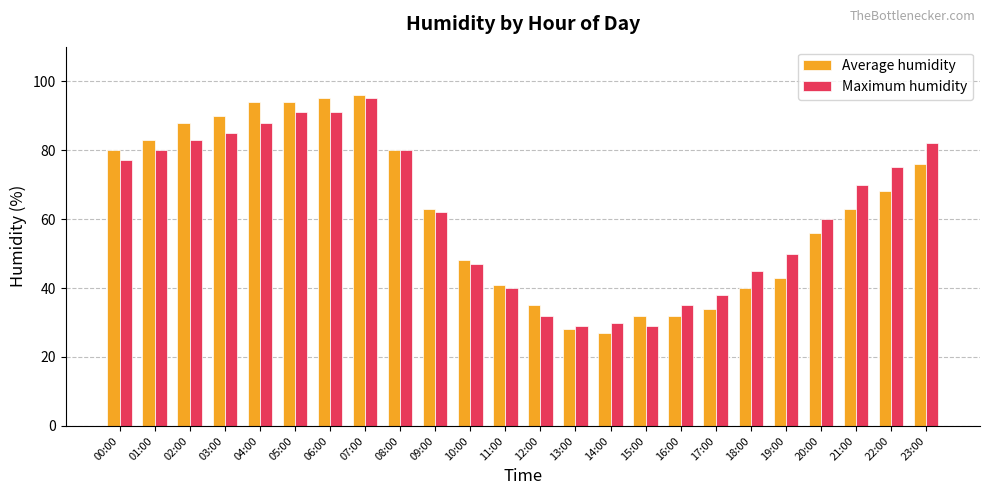

Reading left to right, transcribe all the data shown in this chart.

Average humidity: 00:00=80	01:00=83	02:00=88	03:00=90	04:00=94	05:00=94	06:00=95	07:00=96	08:00=80	09:00=63	10:00=48	11:00=41	12:00=35	13:00=28	14:00=27	15:00=32	16:00=32	17:00=34	18:00=40	19:00=43	20:00=56	21:00=63	22:00=68	23:00=76
Maximum humidity: 00:00=77	01:00=80	02:00=83	03:00=85	04:00=88	05:00=91	06:00=91	07:00=95	08:00=80	09:00=62	10:00=47	11:00=40	12:00=32	13:00=29	14:00=30	15:00=29	16:00=35	17:00=38	18:00=45	19:00=50	20:00=60	21:00=70	22:00=75	23:00=82